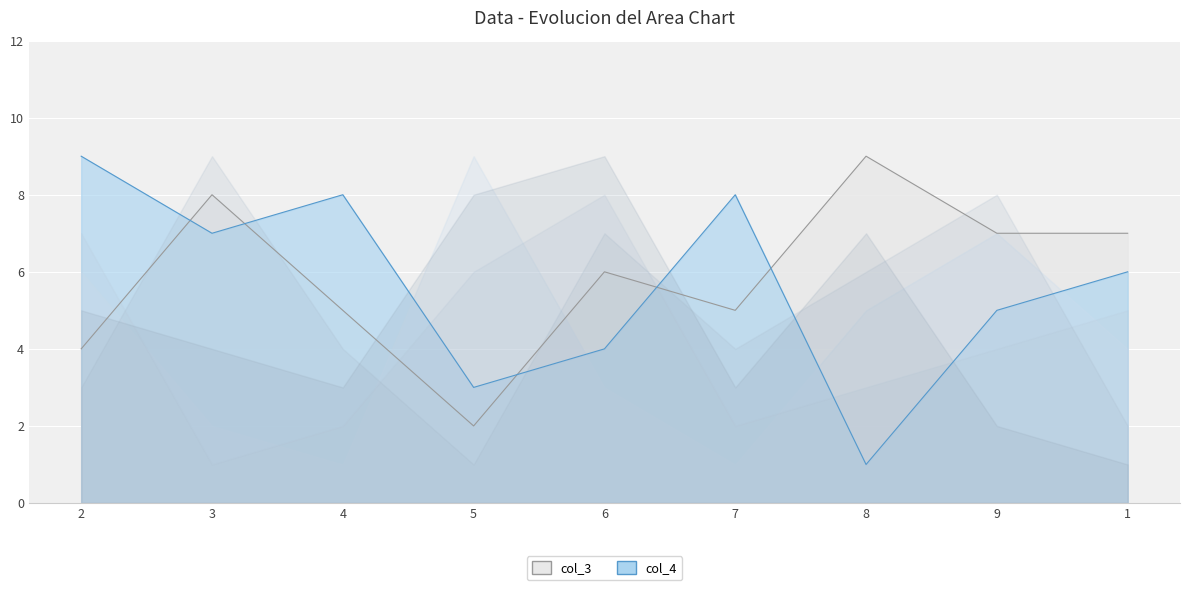

The col_7 series shows 12 at 6. True or false?

False